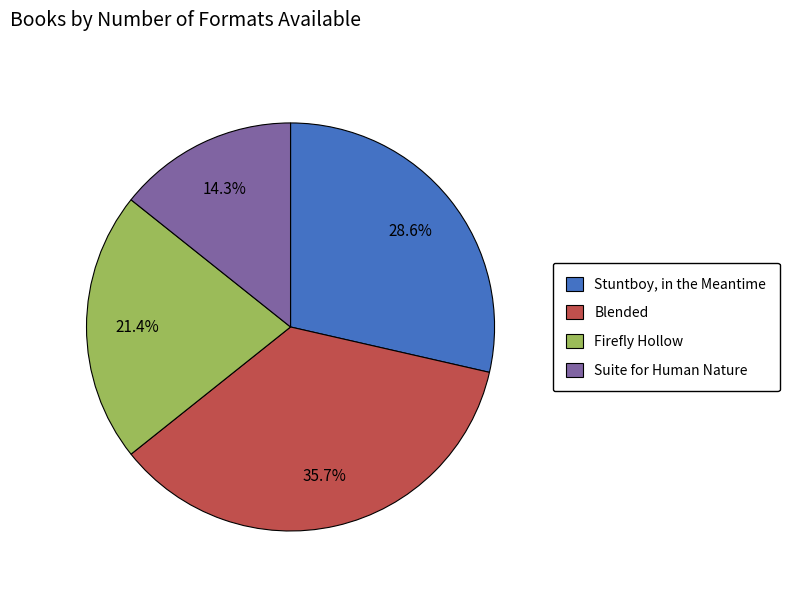

Count the number of slices in the pie.

4